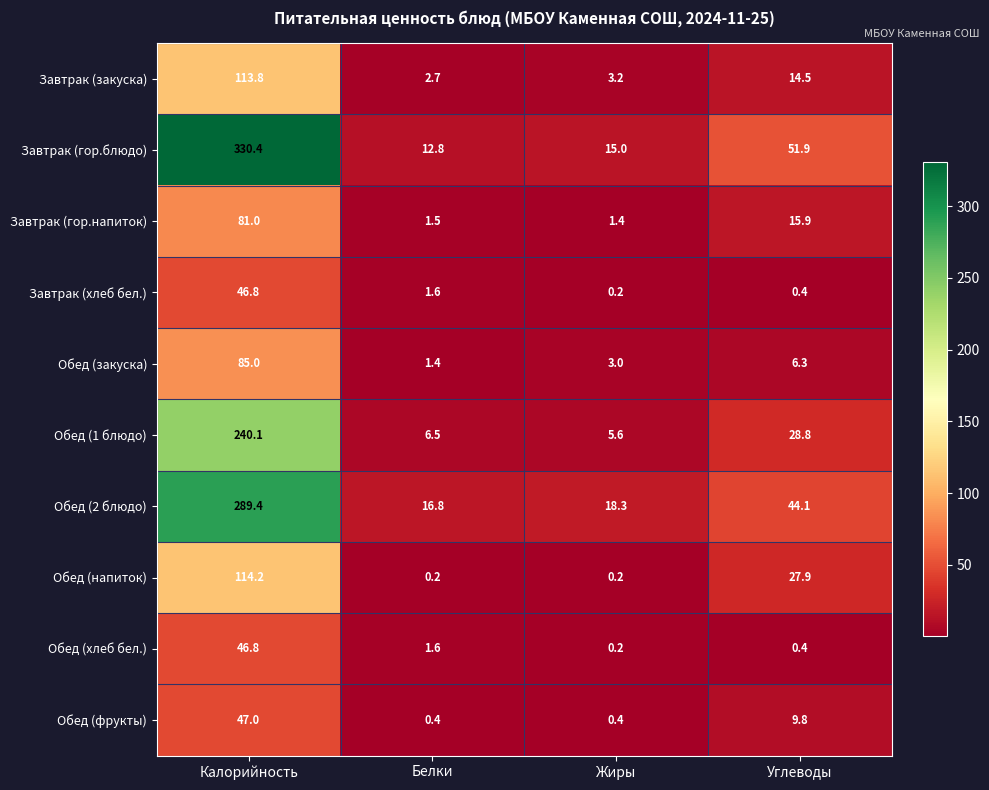

What value does the Завтрак (гор.напиток) series have at Жиры?

1.4